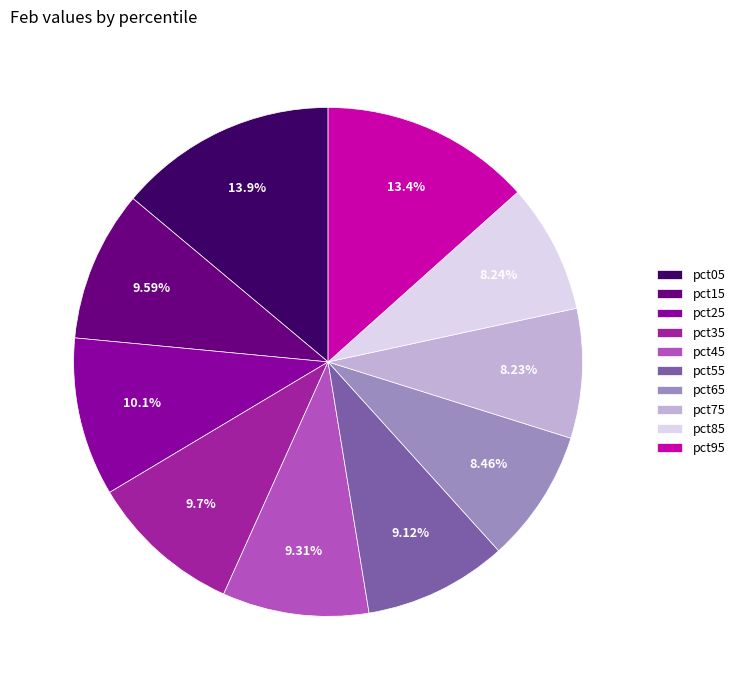

What is the smallest slice in the pie chart?

pct75